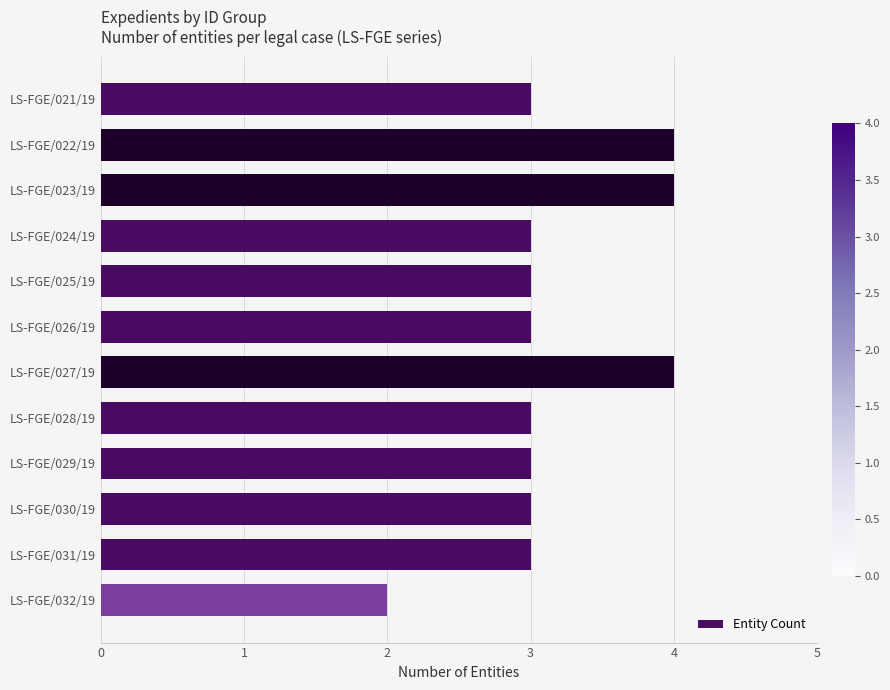

Count the number of categories in the chart.

12